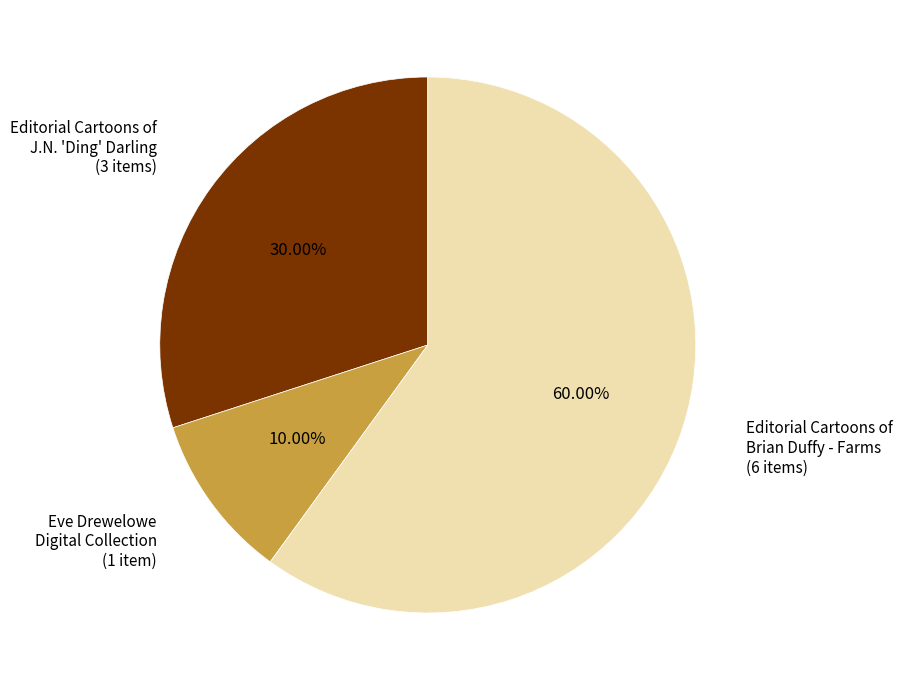

Is there a majority slice in this chart?

Yes